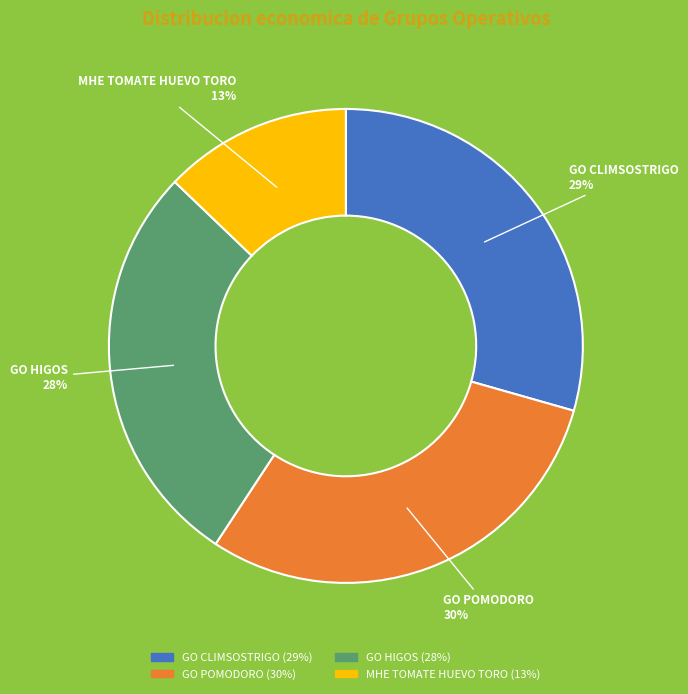

Is there a majority slice in this chart?

No